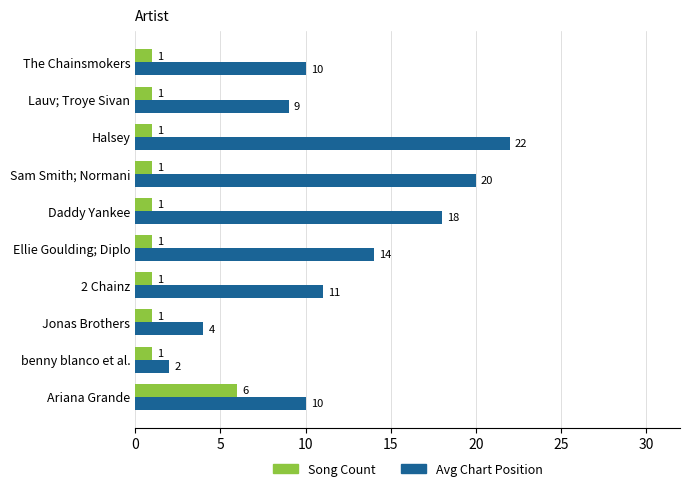

What is the greatest value displayed?

22